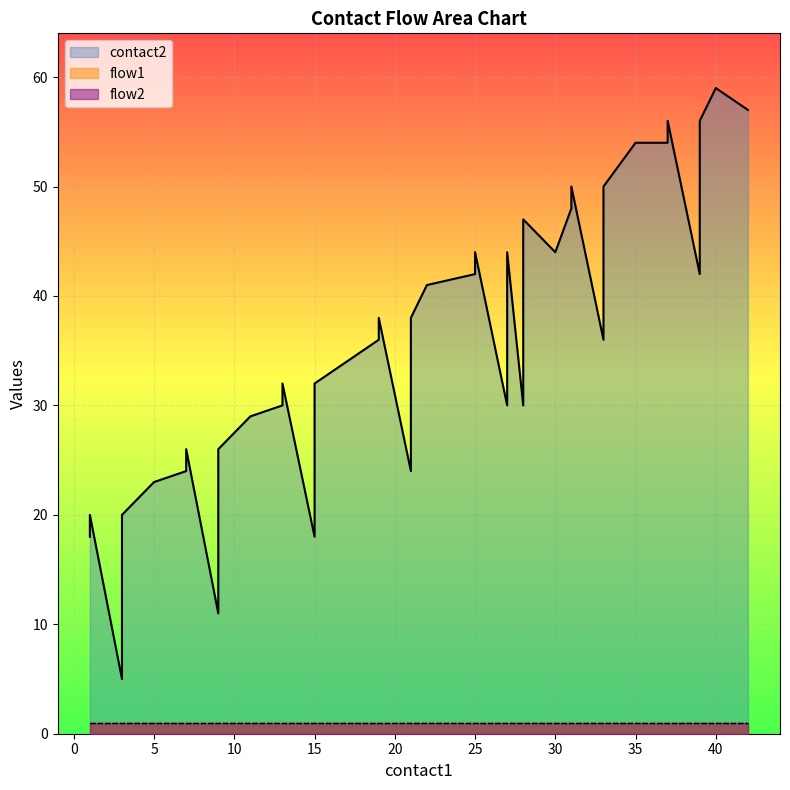

What is the average value of the flow2 series?

1